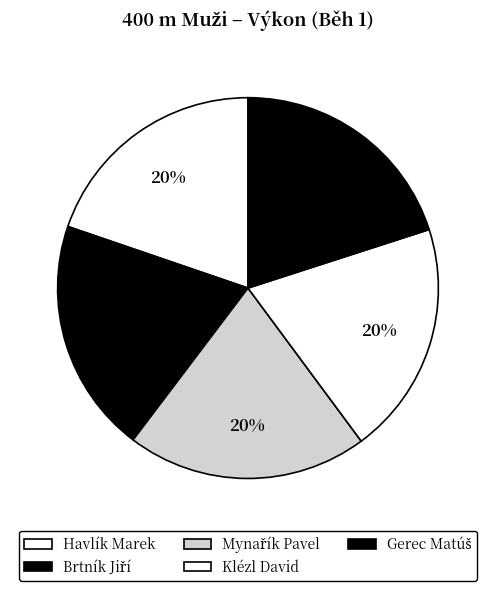

Which slice is the smallest?

Havlík Marek